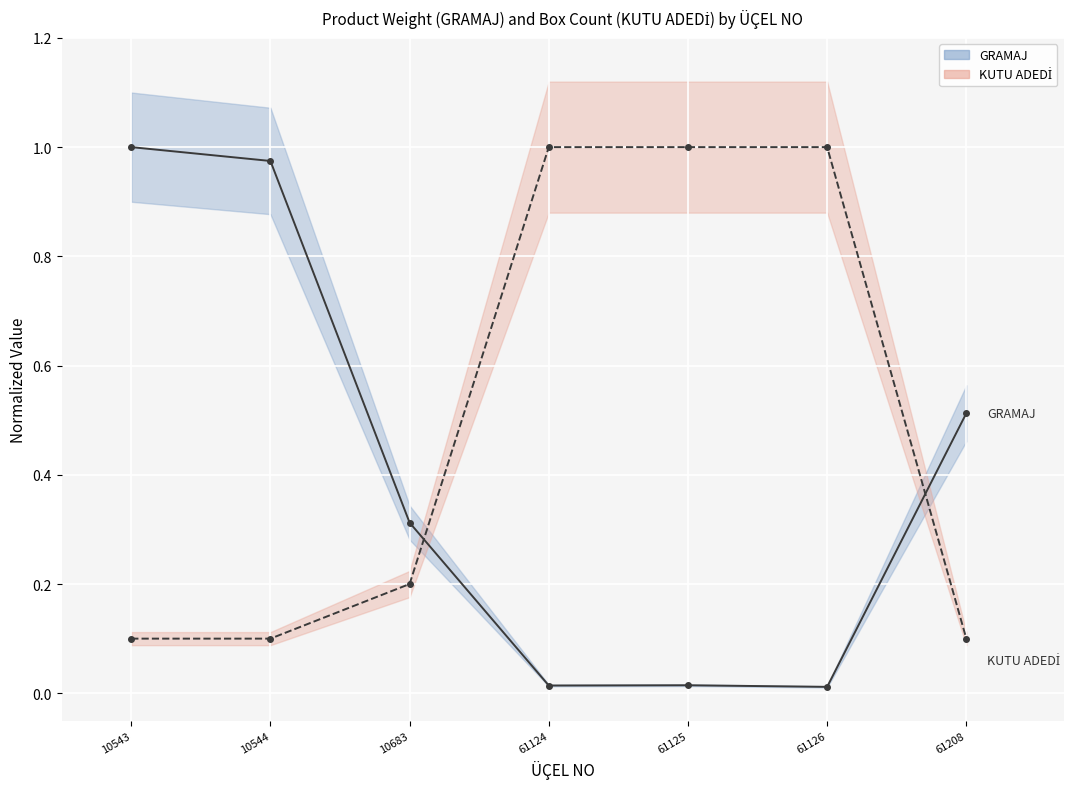

At which label does GRAMAJ (normalized) reach its peak?

10543